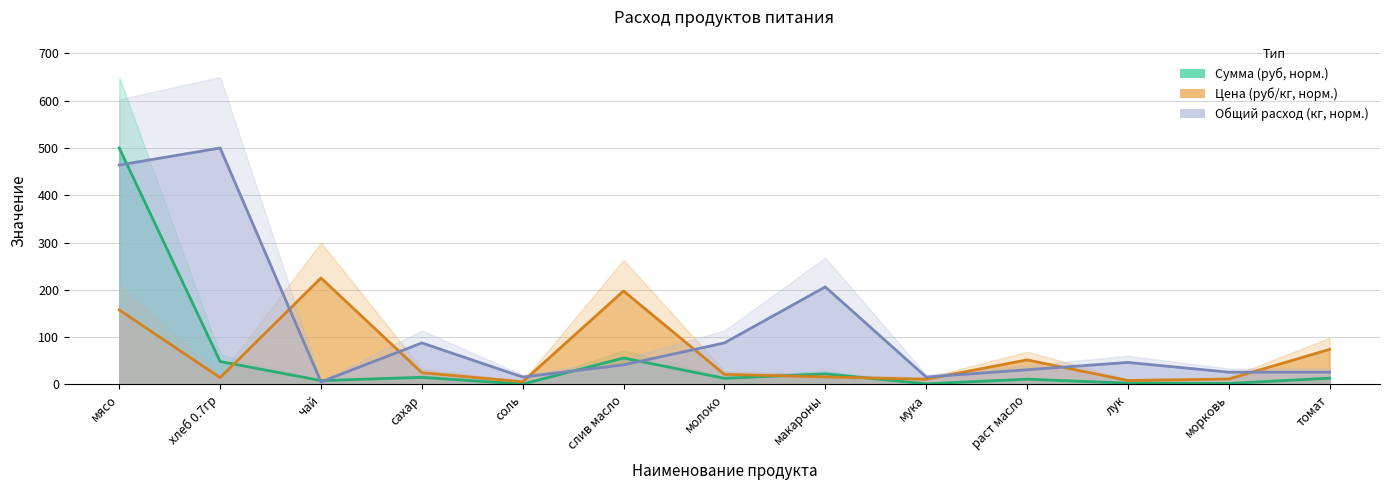

Where is the first local maximum for Сумма (руб)?

сахар